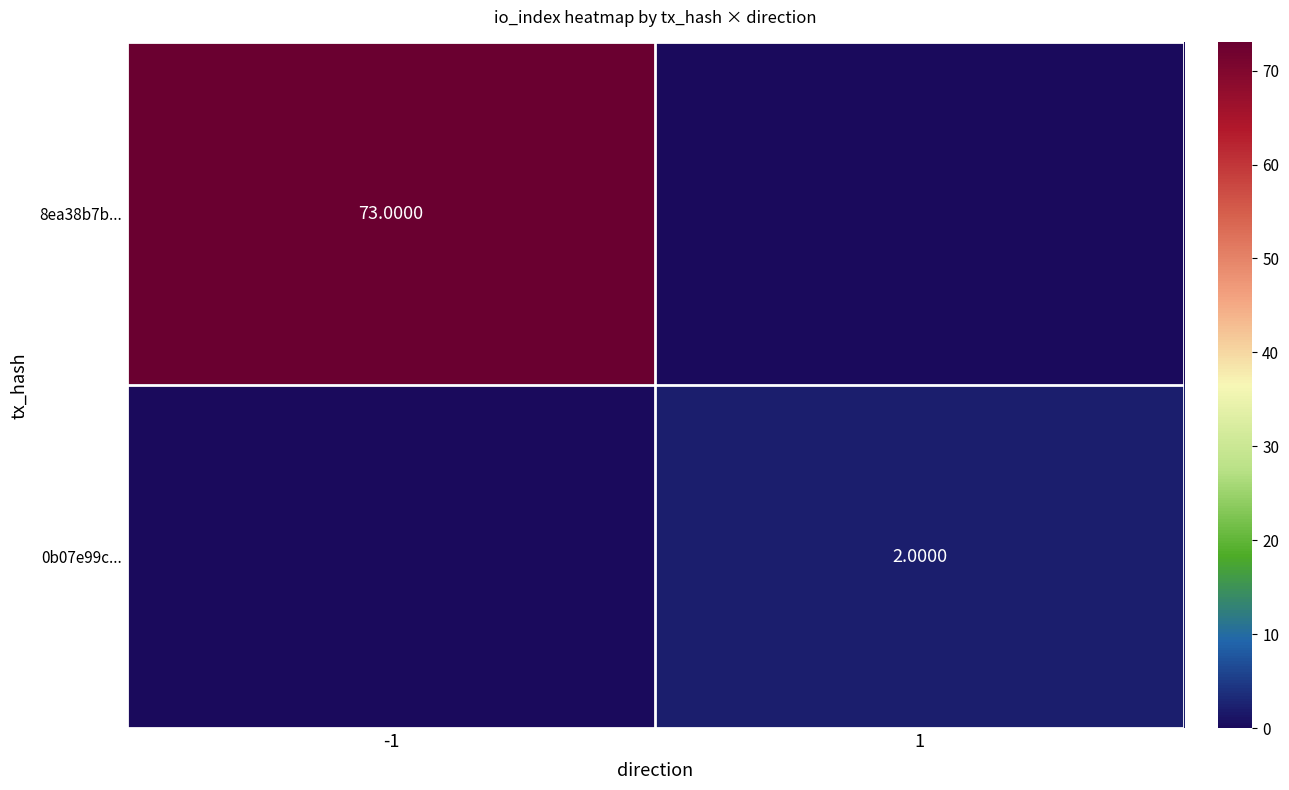

Between -1 and 1, which series saw the biggest shift?

8ea38b7b...